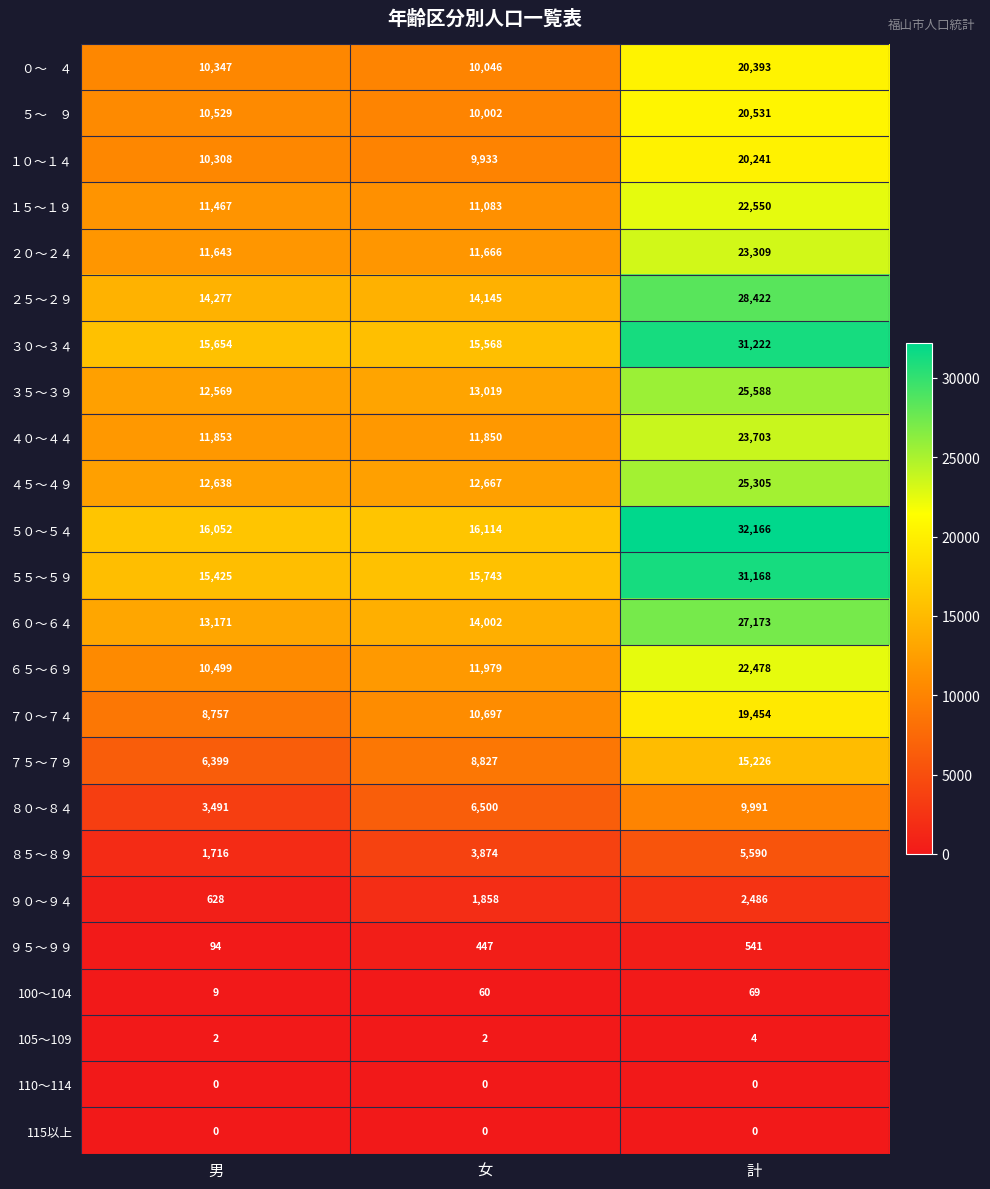

What is the difference between the maximum and minimum values in the １５～１９ series?

11467